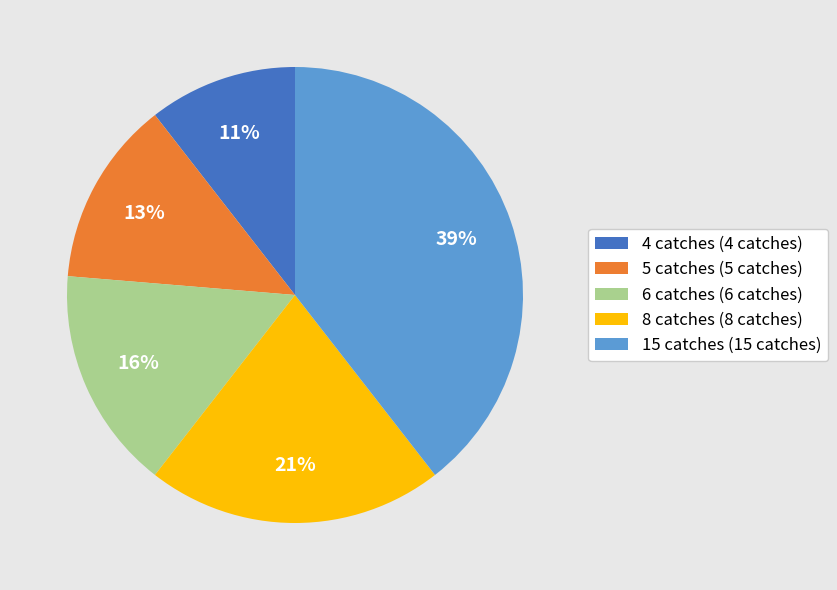

Rank the categories by value from lowest to highest.

4 catches, 5 catches, 6 catches, 8 catches, 15 catches